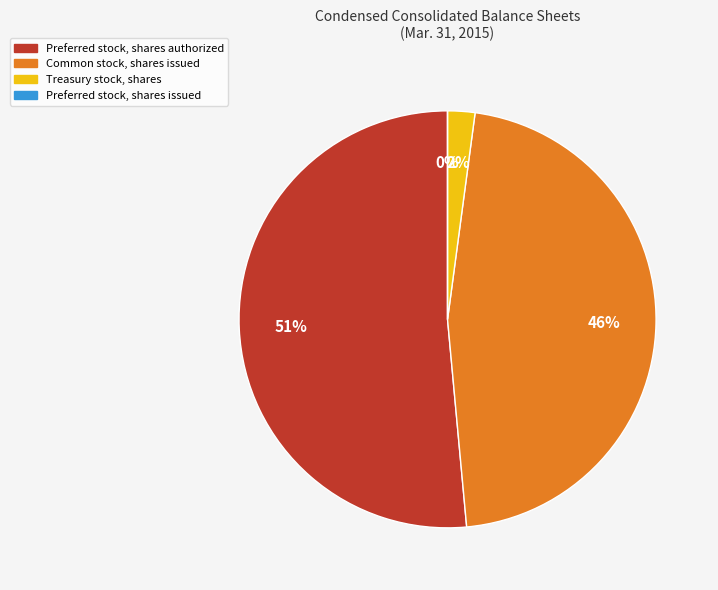

The Common stock, shares issued slice represents 36% of the pie. True or false?

False